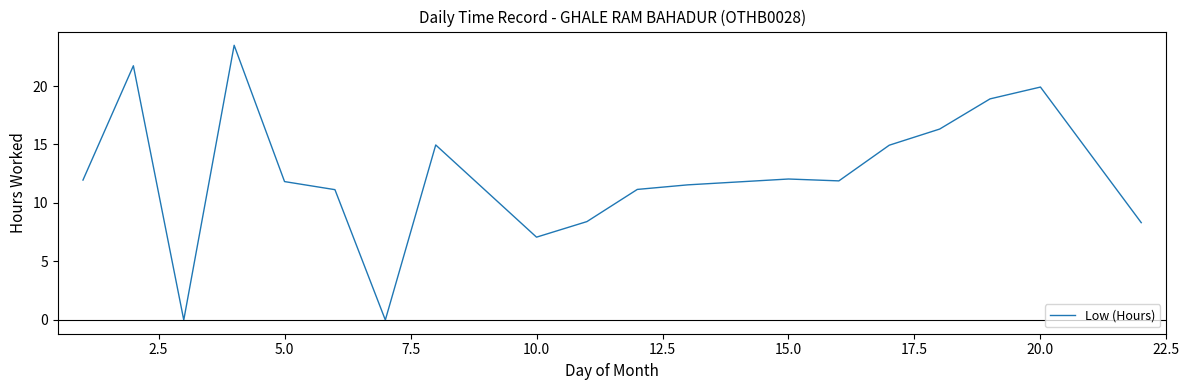

Is it true that the value at 15.0 is 12.1?

True